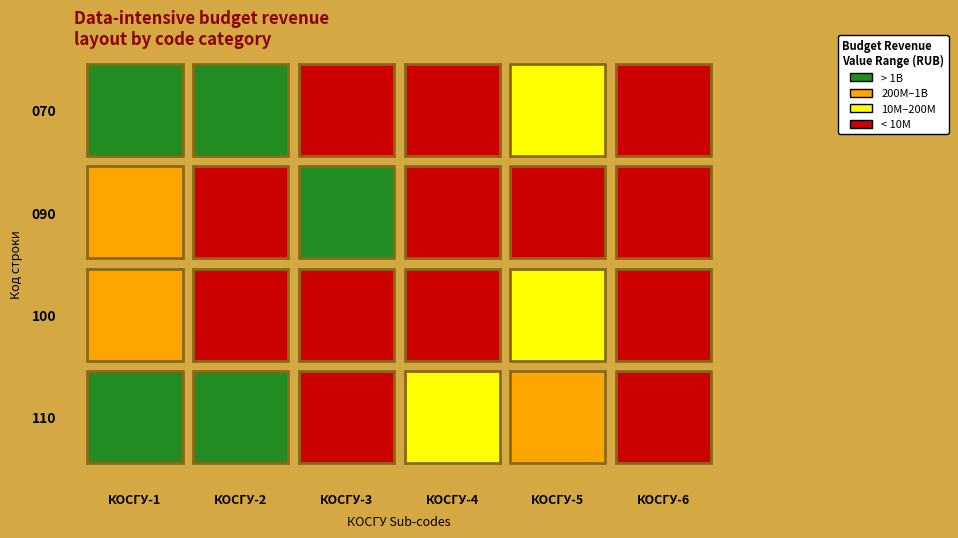

Which series has the largest total across all categories?

110